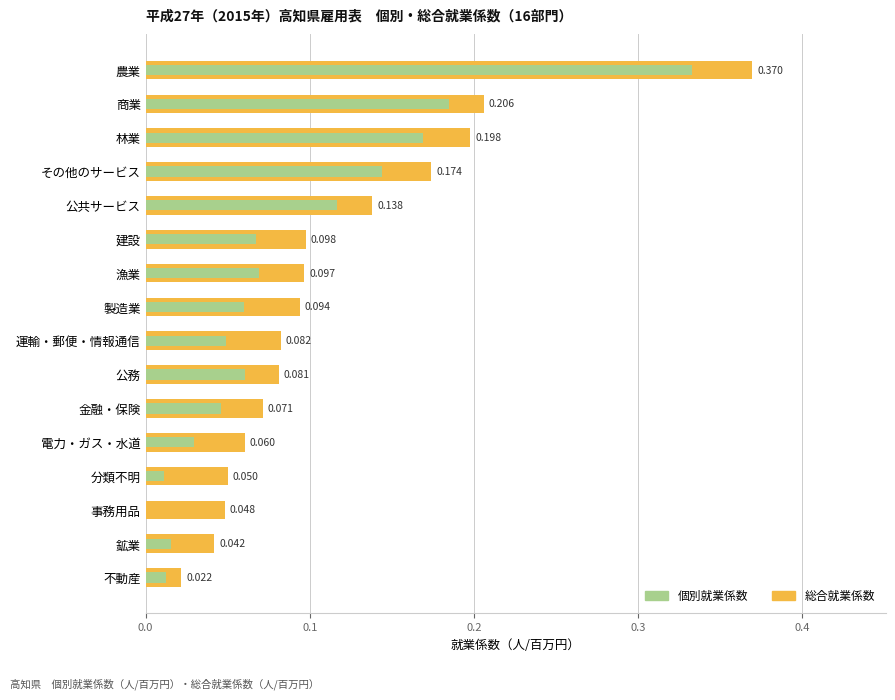

What is the average value of the 個別就業係数 series?

0.1